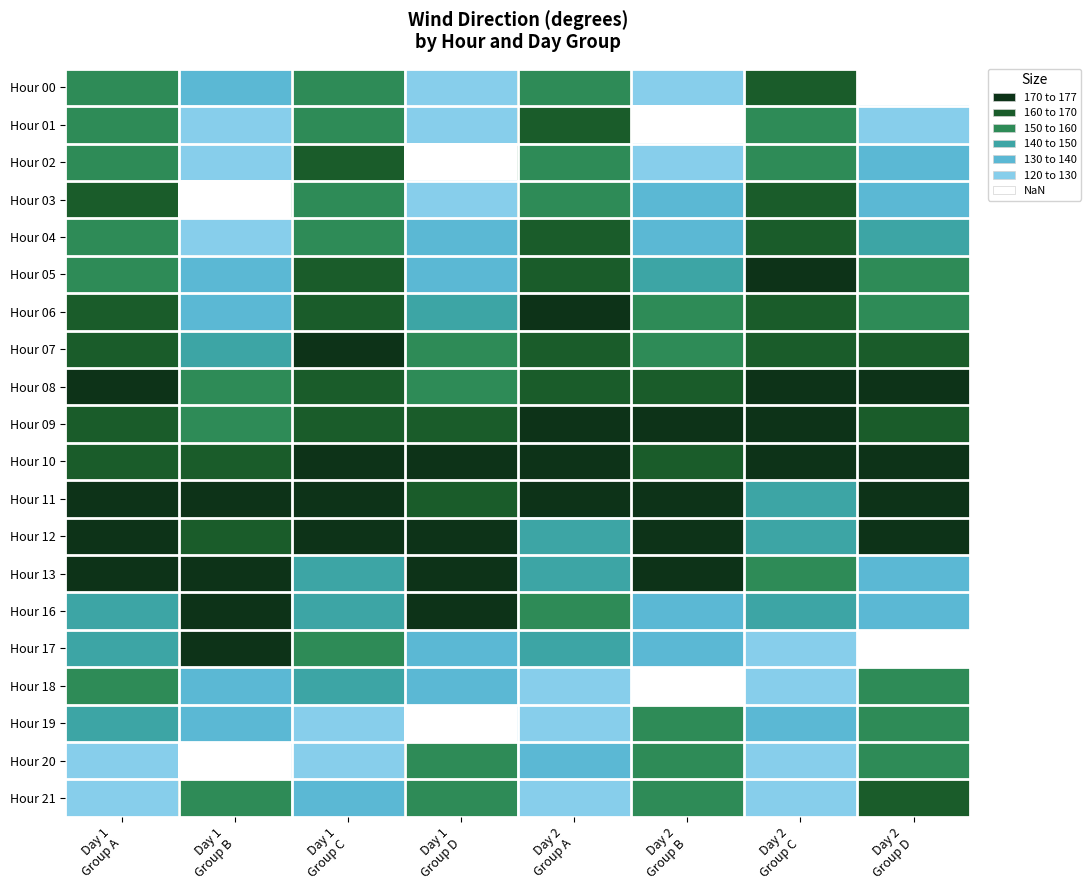

Reading left to right, transcribe all the data shown in this chart.

Hour 00: Day 1
Group A=157	Day 1
Group B=134	Day 1
Group C=153	Day 1
Group D=121	Day 2
Group A=158	Day 2
Group B=126	Day 2
Group C=160	Day 2
Group D=117
Hour 01: Day 1
Group A=153	Day 1
Group B=121	Day 1
Group C=158	Day 1
Group D=126	Day 2
Group A=160	Day 2
Group B=117	Day 2
Group C=156	Day 2
Group D=129
Hour 02: Day 1
Group A=158	Day 1
Group B=126	Day 1
Group C=160	Day 1
Group D=117	Day 2
Group A=156	Day 2
Group B=129	Day 2
Group C=155	Day 2
Group D=134
Hour 03: Day 1
Group A=160	Day 1
Group B=117	Day 1
Group C=156	Day 1
Group D=129	Day 2
Group A=155	Day 2
Group B=134	Day 2
Group C=166	Day 2
Group D=132
Hour 04: Day 1
Group A=156	Day 1
Group B=129	Day 1
Group C=155	Day 1
Group D=134	Day 2
Group A=166	Day 2
Group B=132	Day 2
Group C=166	Day 2
Group D=140
Hour 05: Day 1
Group A=155	Day 1
Group B=134	Day 1
Group C=166	Day 1
Group D=132	Day 2
Group A=166	Day 2
Group B=140	Day 2
Group C=172	Day 2
Group D=150
Hour 06: Day 1
Group A=166	Day 1
Group B=132	Day 1
Group C=166	Day 1
Group D=140	Day 2
Group A=172	Day 2
Group B=150	Day 2
Group C=163	Day 2
Group D=155
Hour 07: Day 1
Group A=166	Day 1
Group B=140	Day 1
Group C=172	Day 1
Group D=150	Day 2
Group A=163	Day 2
Group B=155	Day 2
Group C=167	Day 2
Group D=162
Hour 08: Day 1
Group A=172	Day 1
Group B=150	Day 1
Group C=163	Day 1
Group D=155	Day 2
Group A=167	Day 2
Group B=162	Day 2
Group C=173	Day 2
Group D=170
Hour 09: Day 1
Group A=163	Day 1
Group B=155	Day 1
Group C=167	Day 1
Group D=162	Day 2
Group A=173	Day 2
Group B=170	Day 2
Group C=174	Day 2
Group D=164
Hour 10: Day 1
Group A=167	Day 1
Group B=162	Day 1
Group C=173	Day 1
Group D=170	Day 2
Group A=174	Day 2
Group B=164	Day 2
Group C=172	Day 2
Group D=174
Hour 11: Day 1
Group A=173	Day 1
Group B=170	Day 1
Group C=174	Day 1
Group D=164	Day 2
Group A=172	Day 2
Group B=174	Day 2
Group C=144	Day 2
Group D=173
Hour 12: Day 1
Group A=174	Day 1
Group B=164	Day 1
Group C=172	Day 1
Group D=174	Day 2
Group A=144	Day 2
Group B=173	Day 2
Group C=140	Day 2
Group D=177
Hour 13: Day 1
Group A=172	Day 1
Group B=174	Day 1
Group C=144	Day 1
Group D=173	Day 2
Group A=140	Day 2
Group B=177	Day 2
Group C=150	Day 2
Group D=132
Hour 16: Day 1
Group A=144	Day 1
Group B=173	Day 1
Group C=140	Day 1
Group D=177	Day 2
Group A=150	Day 2
Group B=132	Day 2
Group C=145	Day 2
Group D=131
Hour 17: Day 1
Group A=140	Day 1
Group B=177	Day 1
Group C=150	Day 1
Group D=132	Day 2
Group A=145	Day 2
Group B=131	Day 2
Group C=124	Day 2
Group D=110
Hour 18: Day 1
Group A=150	Day 1
Group B=132	Day 1
Group C=145	Day 1
Group D=131	Day 2
Group A=124	Day 2
Group B=110	Day 2
Group C=124	Day 2
Group D=157
Hour 19: Day 1
Group A=145	Day 1
Group B=131	Day 1
Group C=124	Day 1
Group D=110	Day 2
Group A=124	Day 2
Group B=157	Day 2
Group C=134	Day 2
Group D=153
Hour 20: Day 1
Group A=124	Day 1
Group B=110	Day 1
Group C=124	Day 1
Group D=157	Day 2
Group A=134	Day 2
Group B=153	Day 2
Group C=121	Day 2
Group D=158
Hour 21: Day 1
Group A=124	Day 1
Group B=157	Day 1
Group C=134	Day 1
Group D=153	Day 2
Group A=121	Day 2
Group B=158	Day 2
Group C=126	Day 2
Group D=160